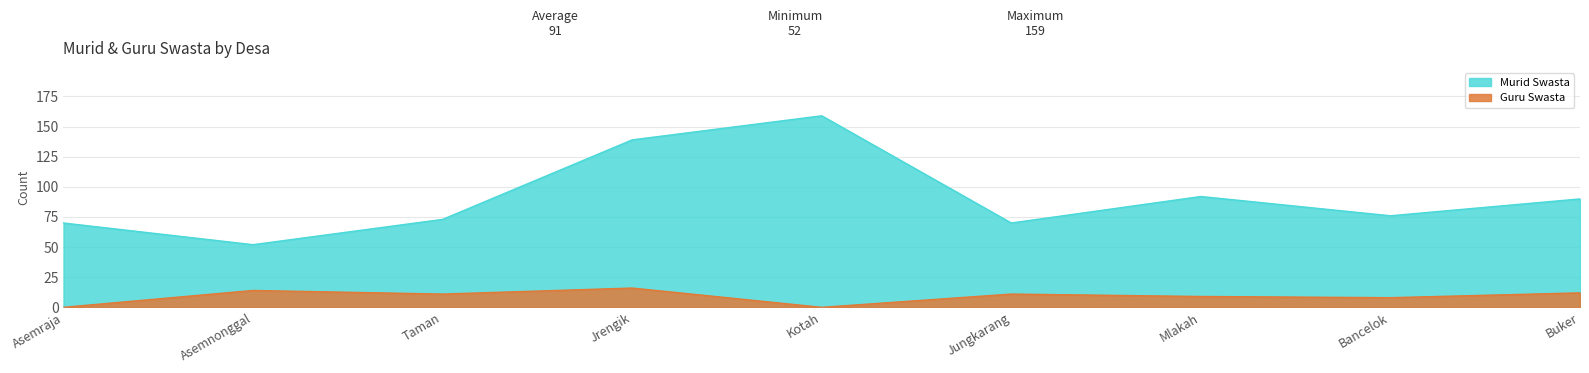

What is the label of the 4th point from the right?

Jungkarang